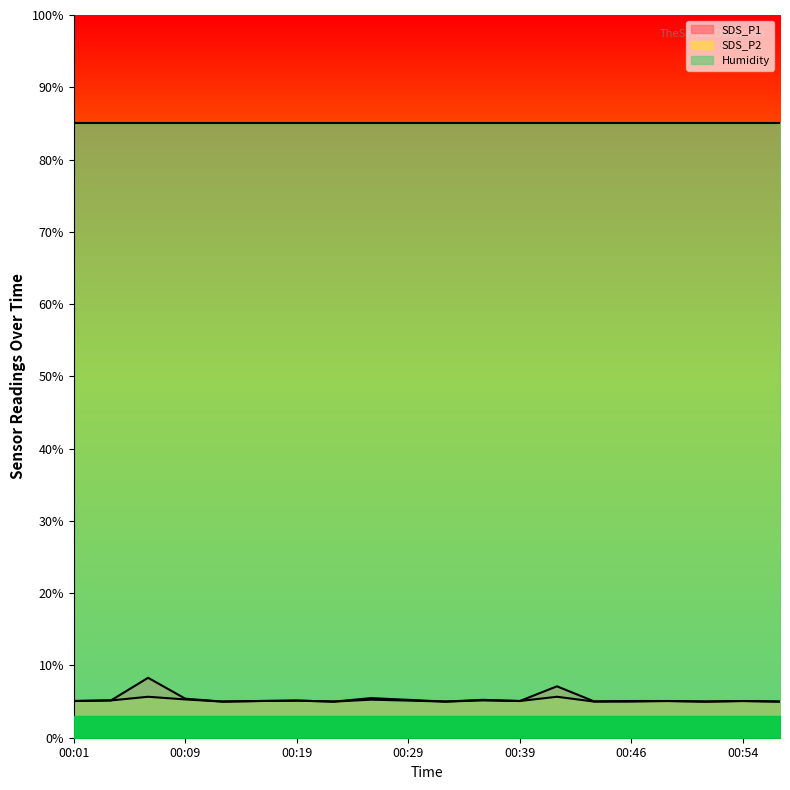

The SDS_P2 series shows 6.6 at 00:56. True or false?

False